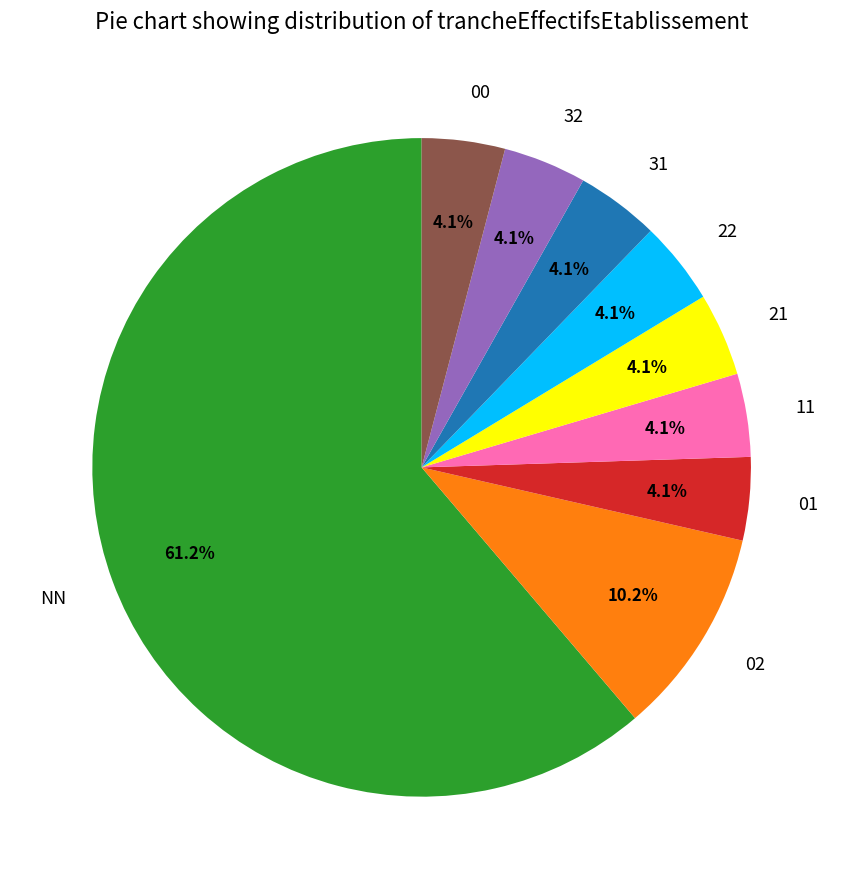

What is the ratio of the value at 22 to the value at 21?

1.0